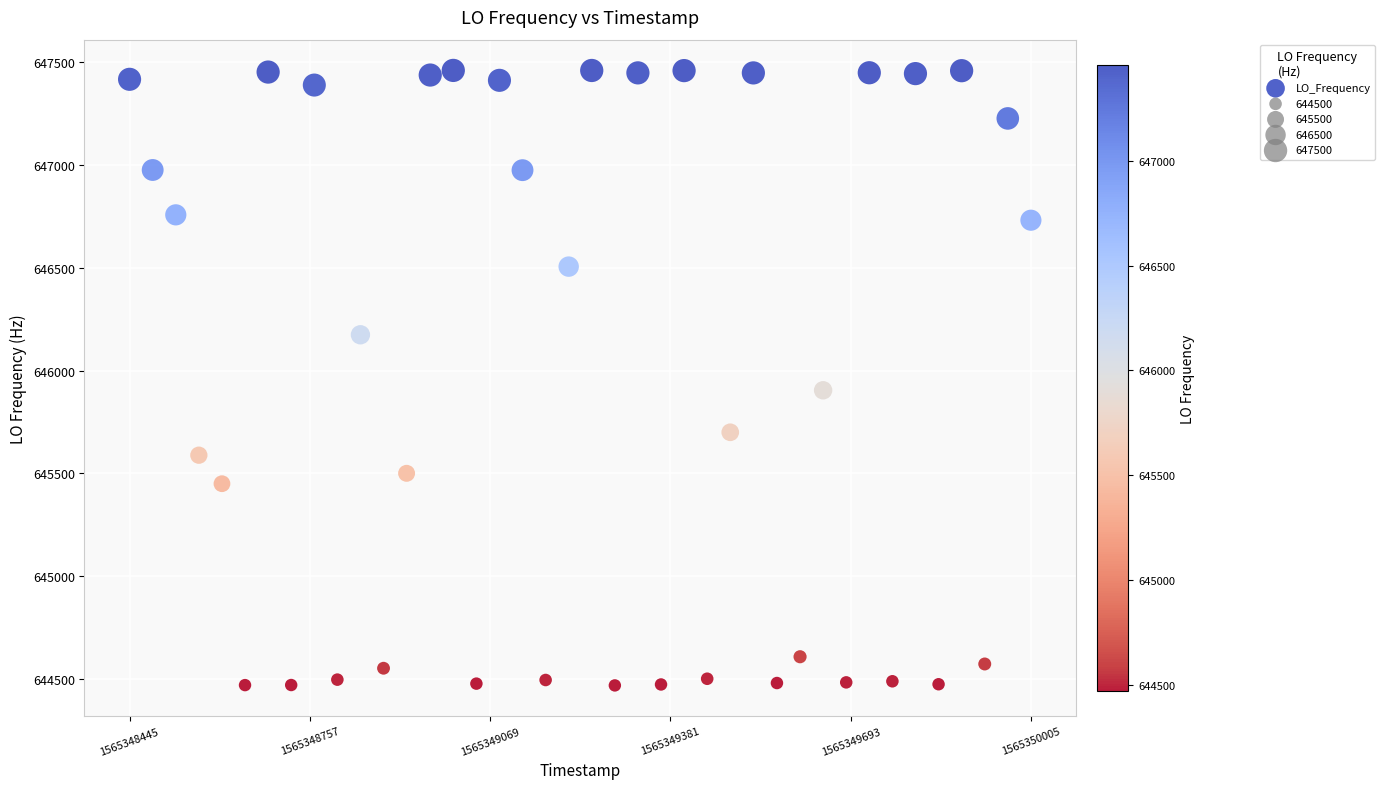

What Y value in the scatter plot is closest to 645964?

645904.3